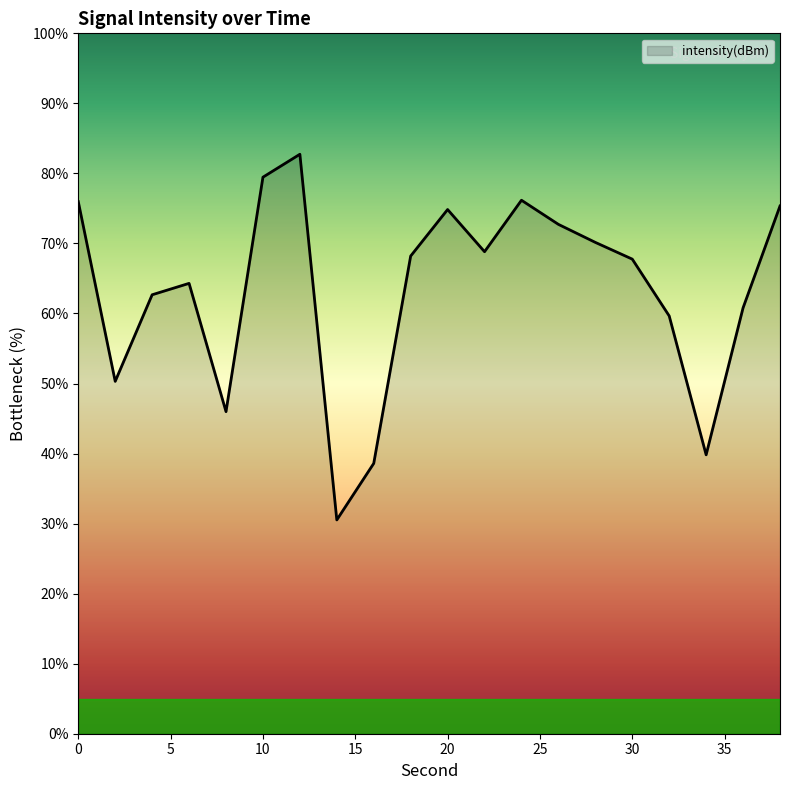

What is the minimum value shown in the chart?

30.5